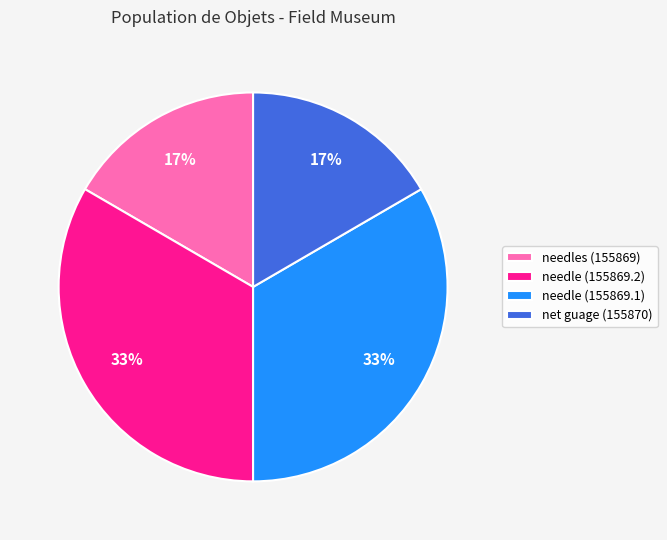

Between needles (155869) and needle (155869.1), which is larger?

needle (155869.1)